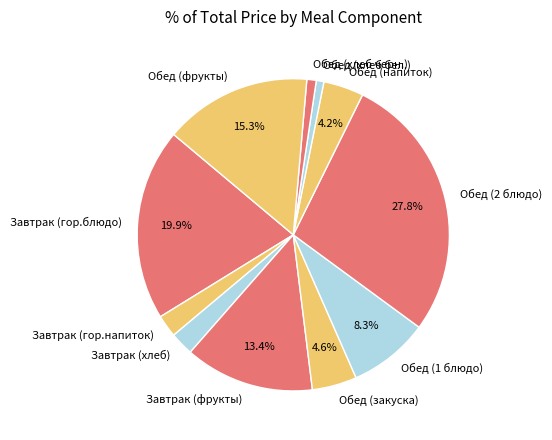

Is there a majority slice in this chart?

No